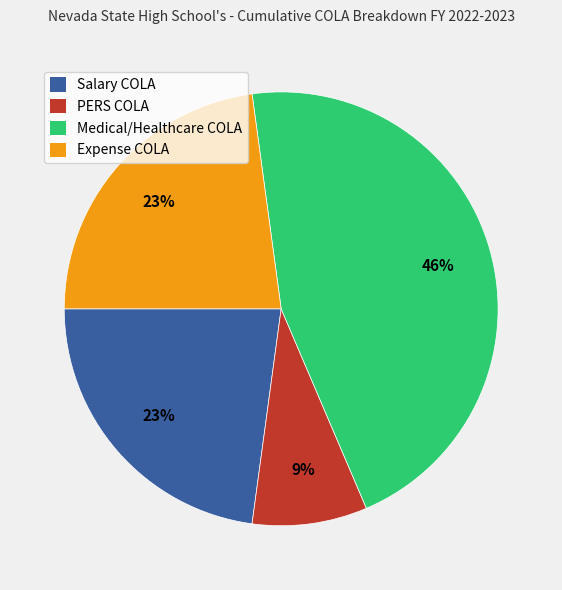

To the nearest percent, what is the average slice percentage?

25%